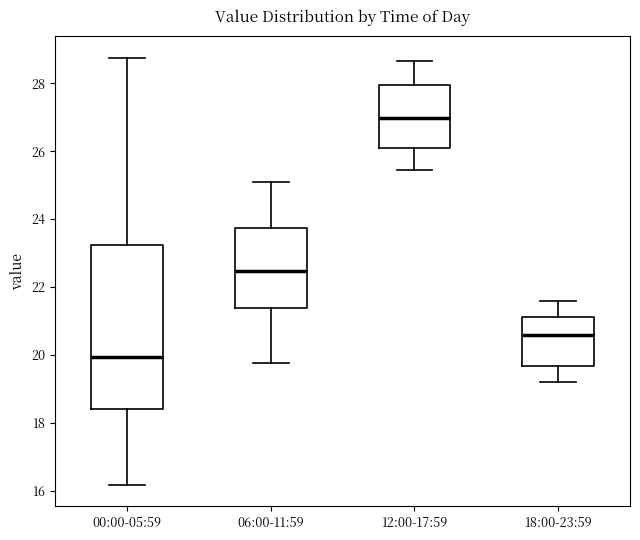

Which box is the tallest, from its lower edge to its upper edge?

00:00-05:59